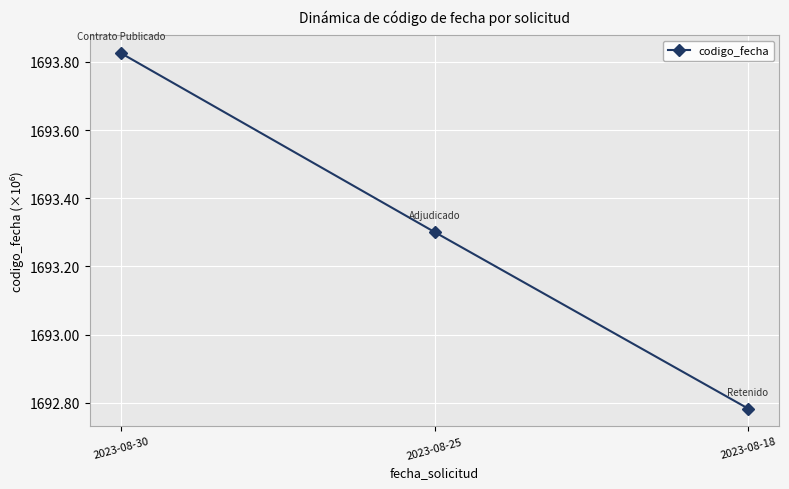

Approximately how many times larger is the value at 2023-08-30 compared to 2023-08-18?

1.0